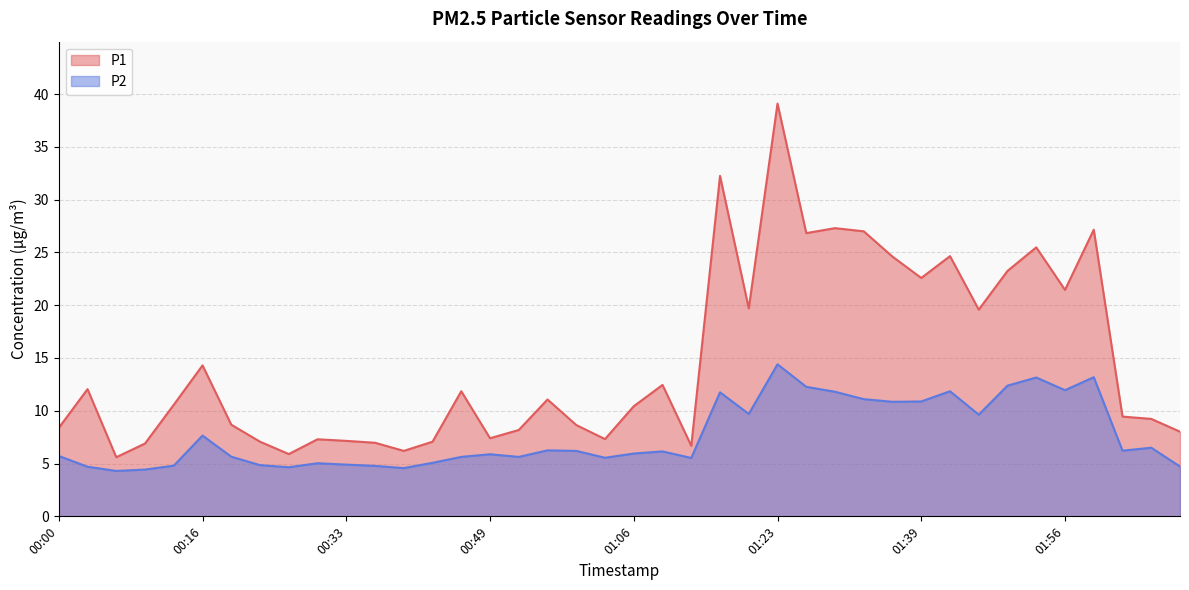

Rank the series by their average value, from lowest to highest.

P2, P1